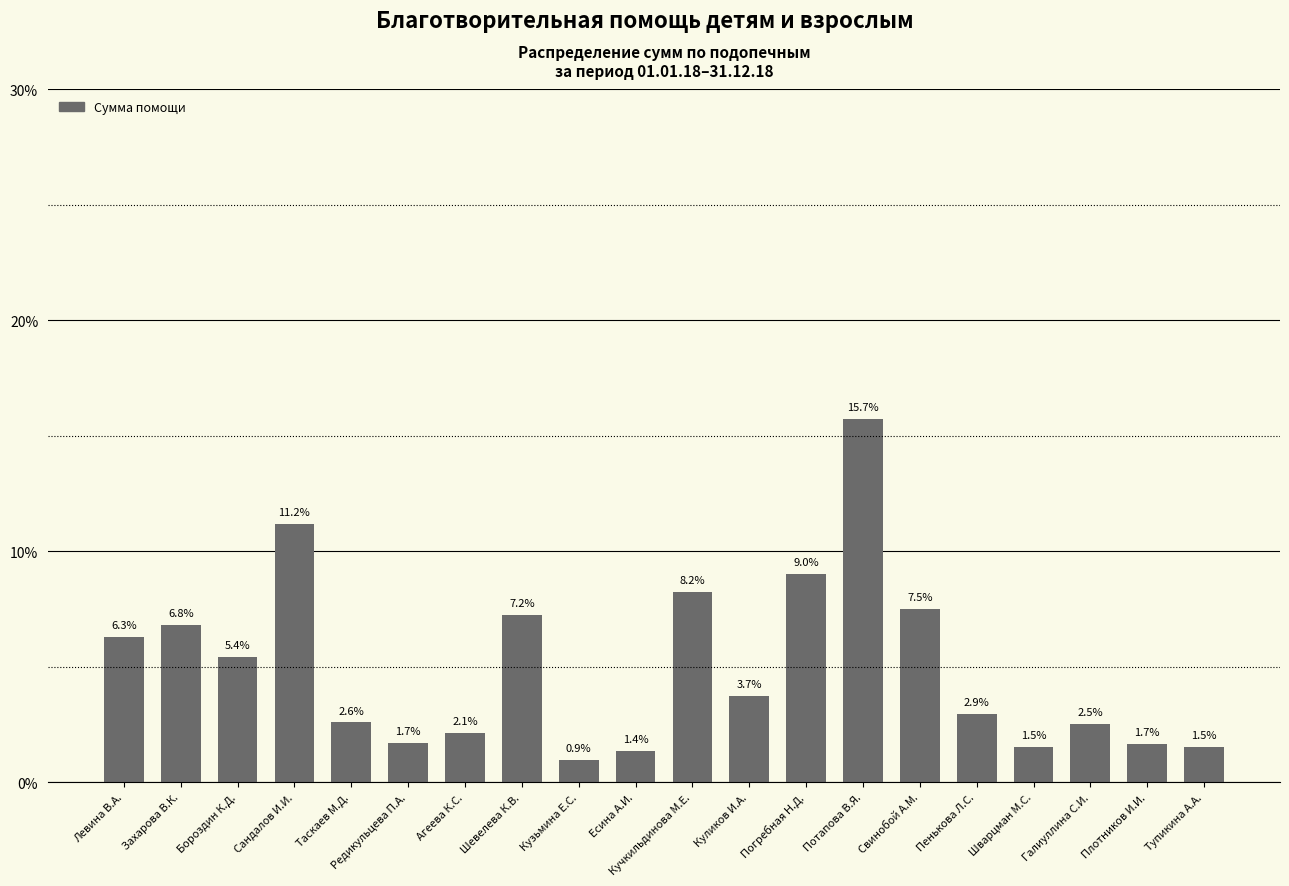

What is the maximum value shown in the chart?

15.7